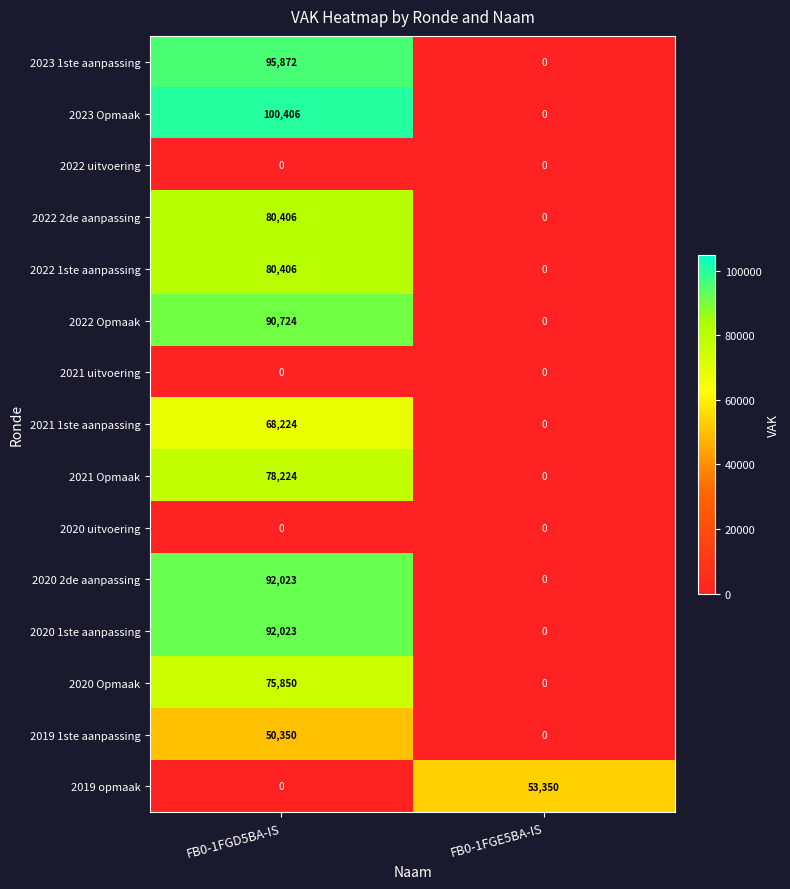

What is the difference between the maximum and minimum values in the 2019 1ste aanpassing series?

50350